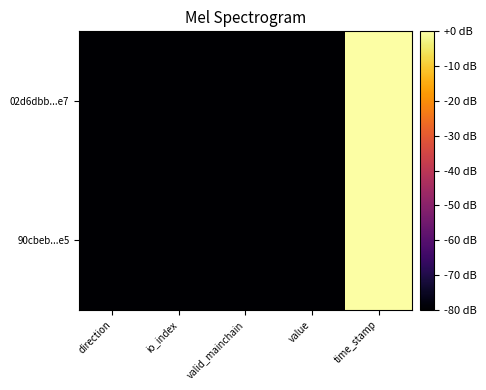

Reading left to right, what are all the values shown in this chart?

02d6dbb...e7: direction=-80.0	io_index=-80.0	valid_mainchain=-80.0	value=-80.0	time_stamp=0.0
90cbeb...e5: direction=-80.0	io_index=-80.0	valid_mainchain=-80.0	value=-80.0	time_stamp=-0.1